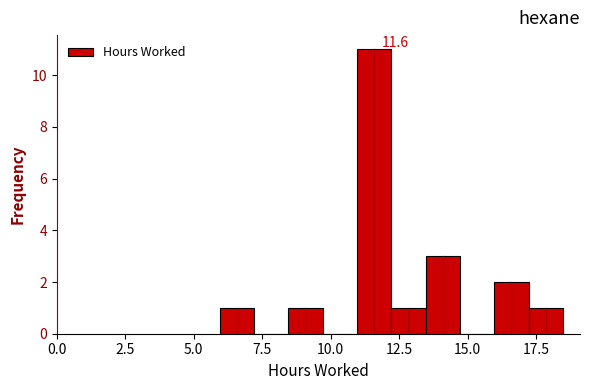

Around what value on the x-axis is the tallest bar? Give the approximate position of its centre, as read against the axis.

11.5